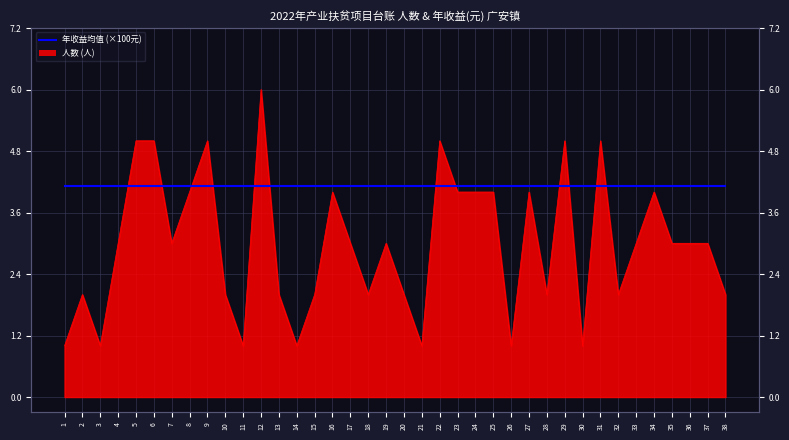

Does the chart display data point markers on the line(s)?

No